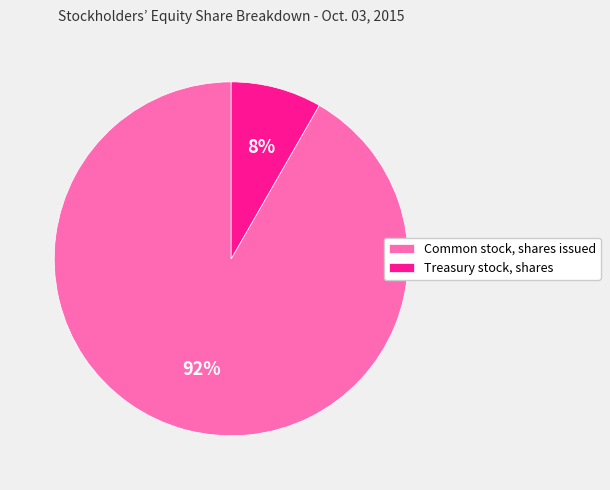

Between Common stock, shares issued and Treasury stock, shares, which is larger?

Common stock, shares issued